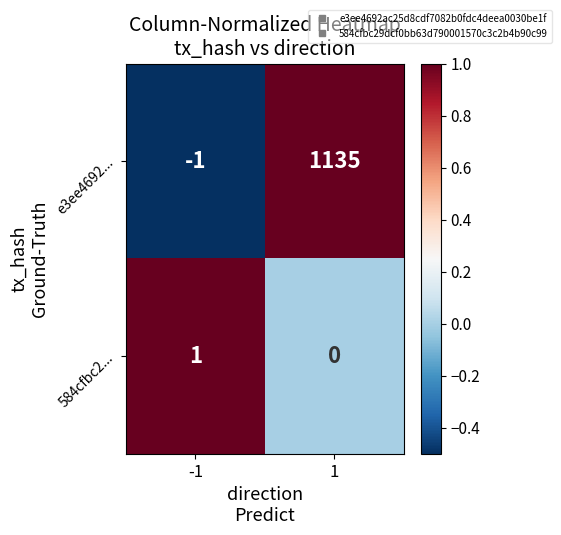

Which label corresponds to the largest value in the chart?

1